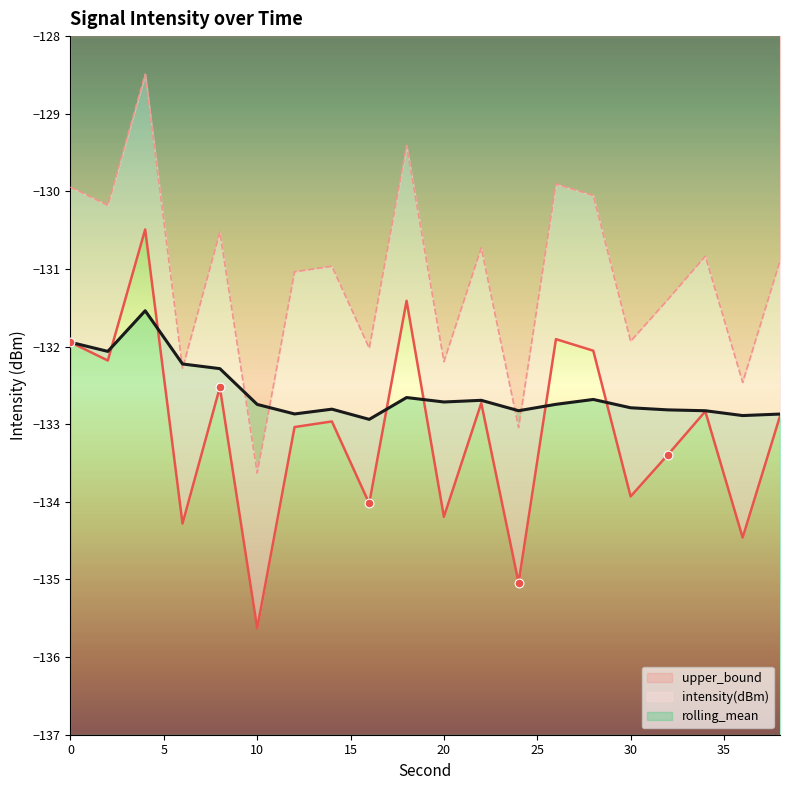

What is the total value across all series at 8?

-395.3